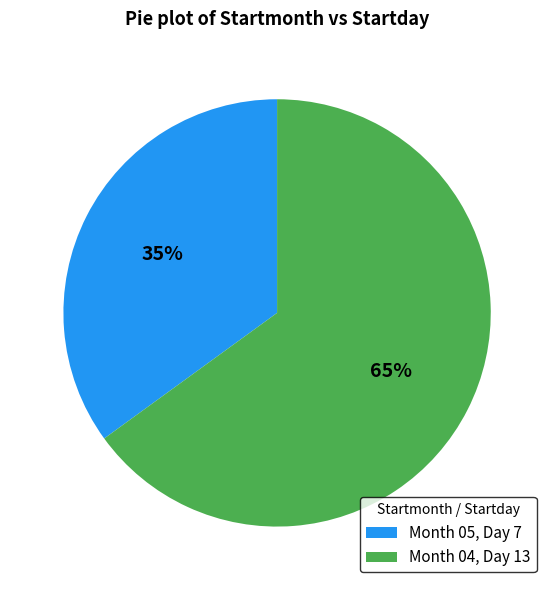

What percentage is the Month 05, Day 7 slice, to the nearest percent?

35%